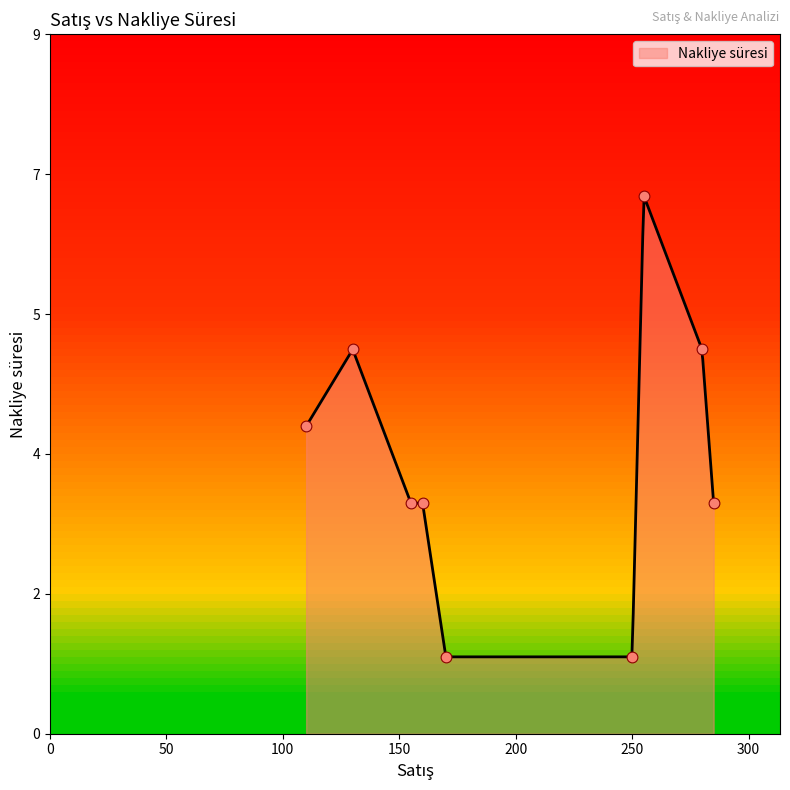

Which has a higher value, 250 or 110?

110